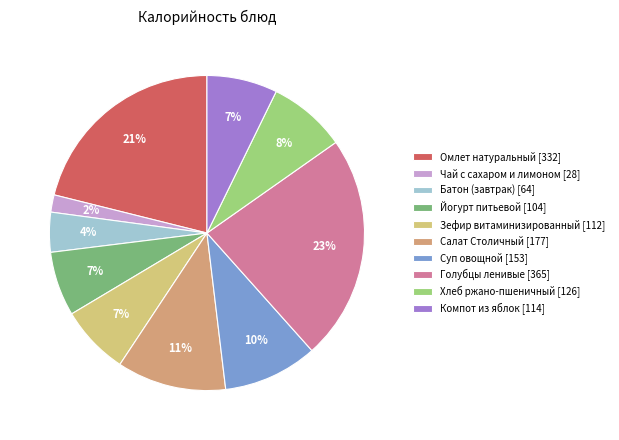

Is there a majority slice in this chart?

No